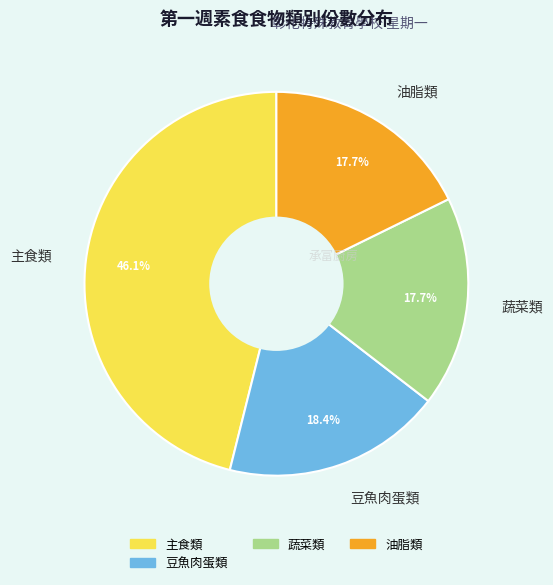

Does 油脂類 represent more than half of the total?

No